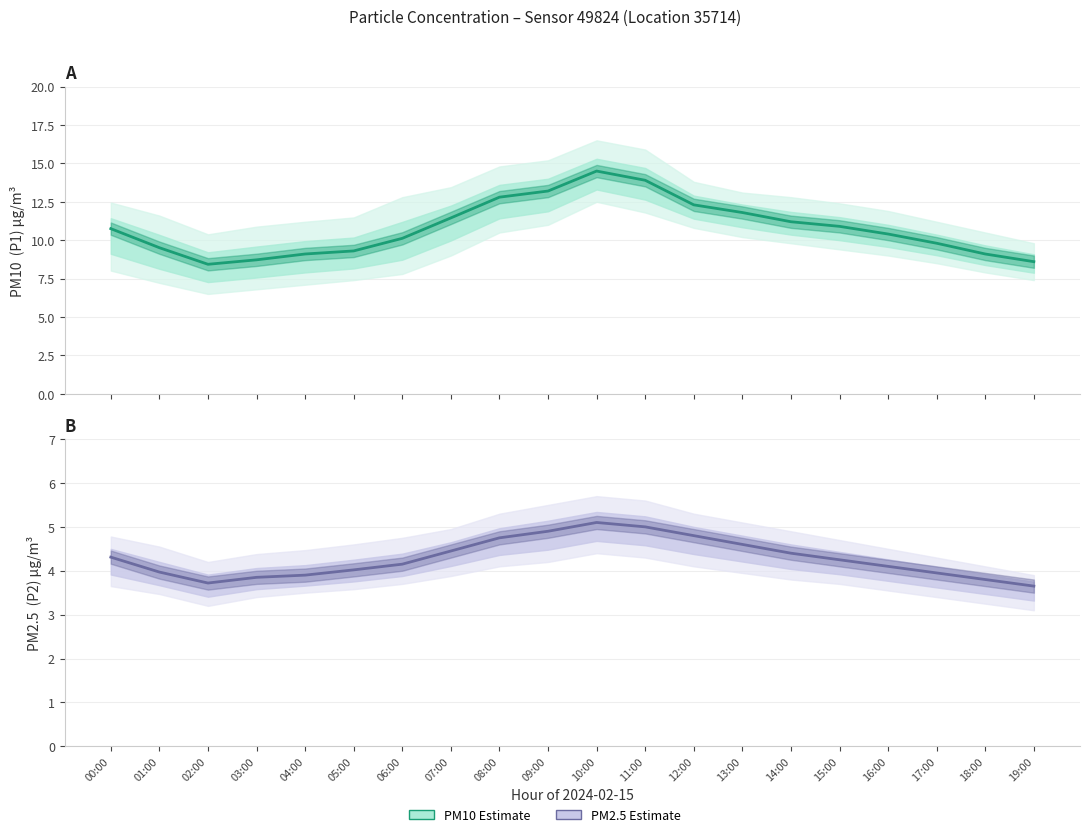

At which category is the sum across all series the highest?

10:00